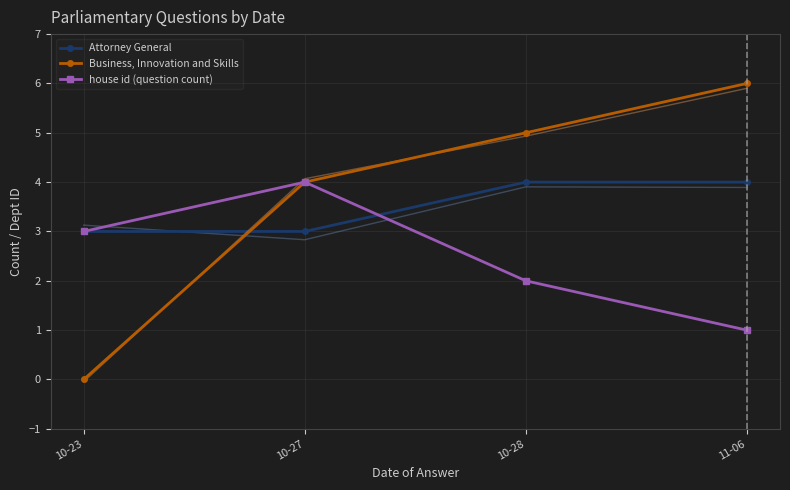

What is the label of the 2nd point from the left?

10-27